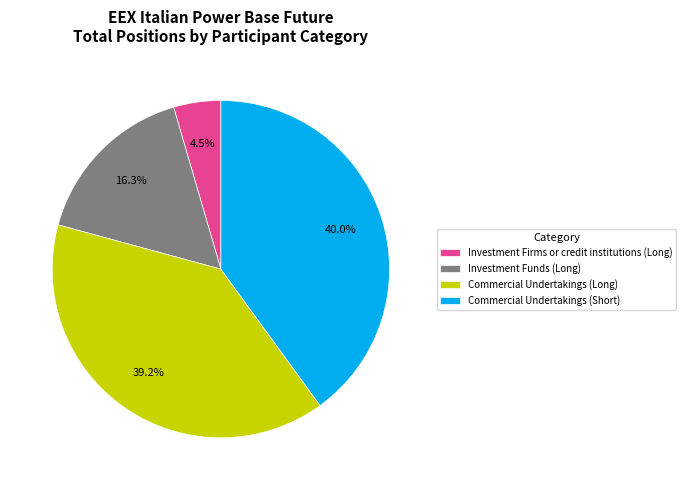

Between Investment Firms or credit institutions (Long) and Commercial Undertakings (Long), which is larger?

Commercial Undertakings (Long)